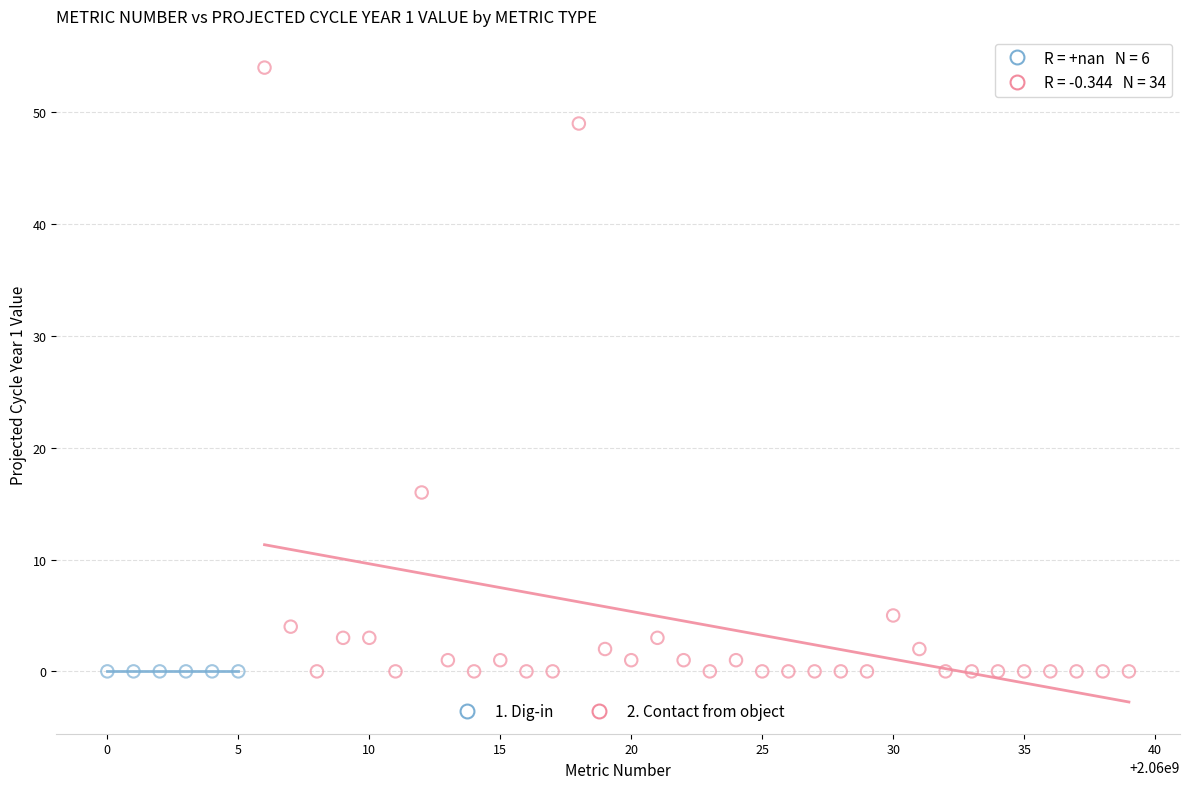

Which series reaches the maximum Y coordinate?

2. Contact from object